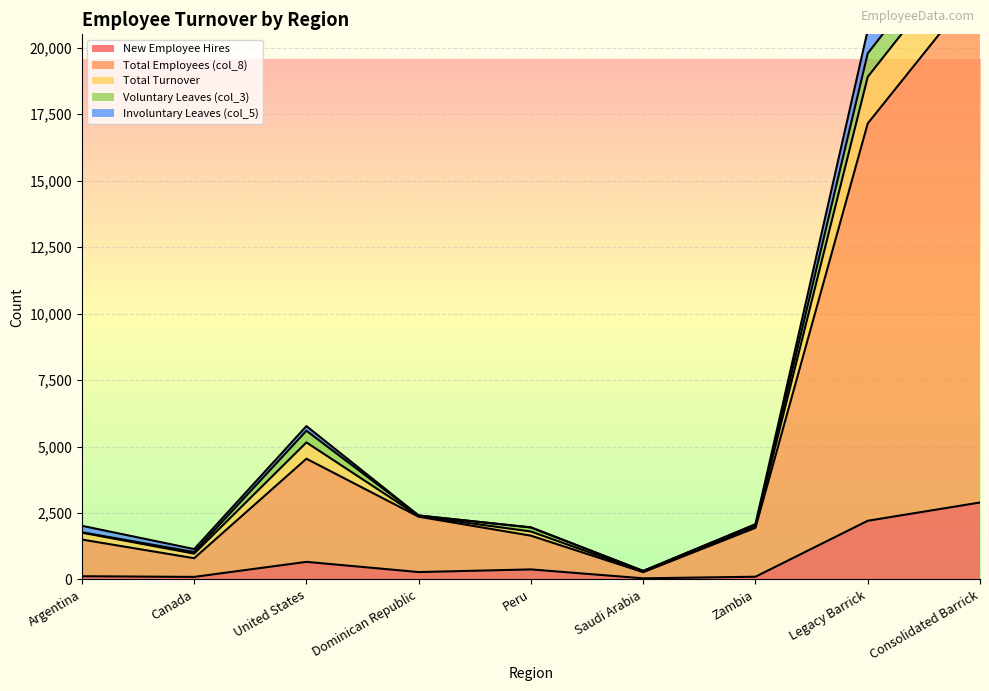

The New Employee Hires series shows 660 at United States. True or false?

True